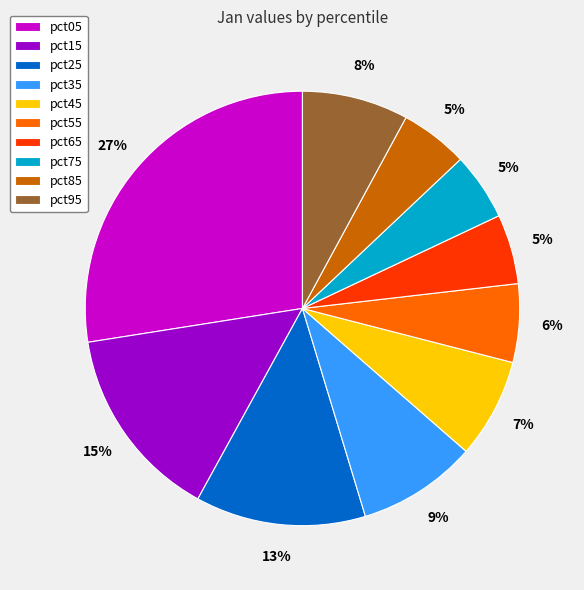

Combined, do pct85 and pct45 account for over 50%?

No